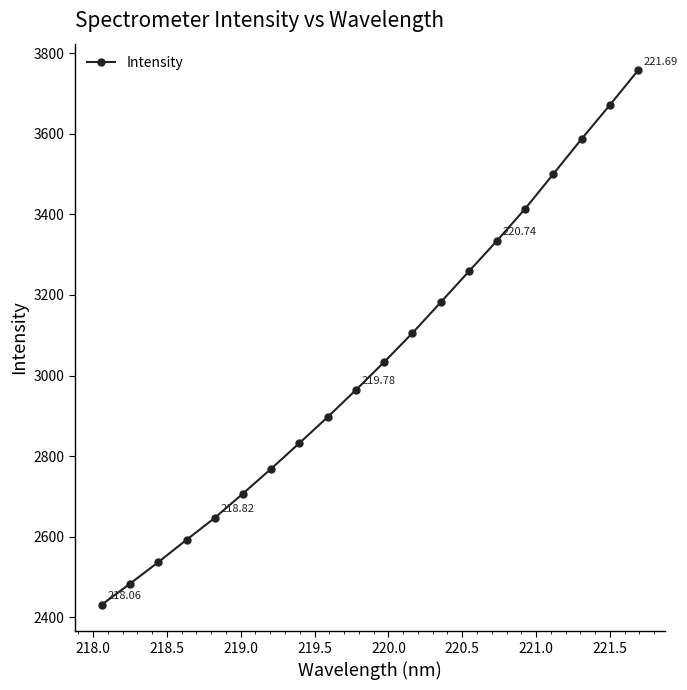

True or false: the data has more than 0 interior local peaks.

False